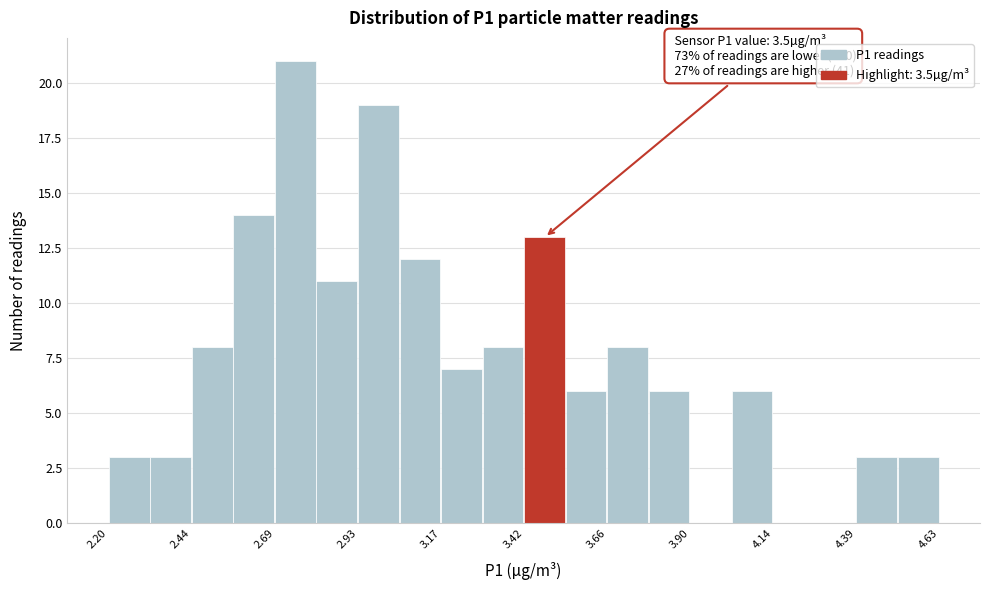

Around what value on the x-axis is the tallest bar? Give the approximate position of its centre, as read against the axis.

2.75